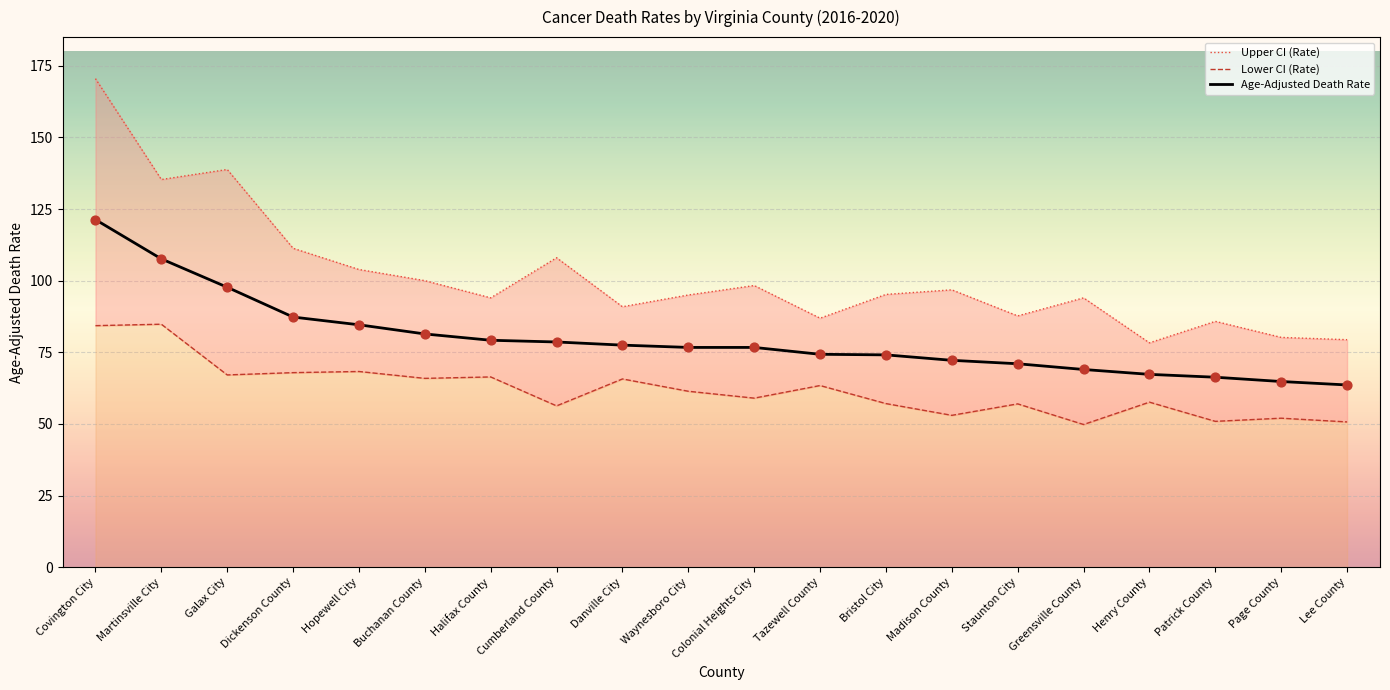

Which series reaches the maximum Y coordinate?

Upper CI (Rate)